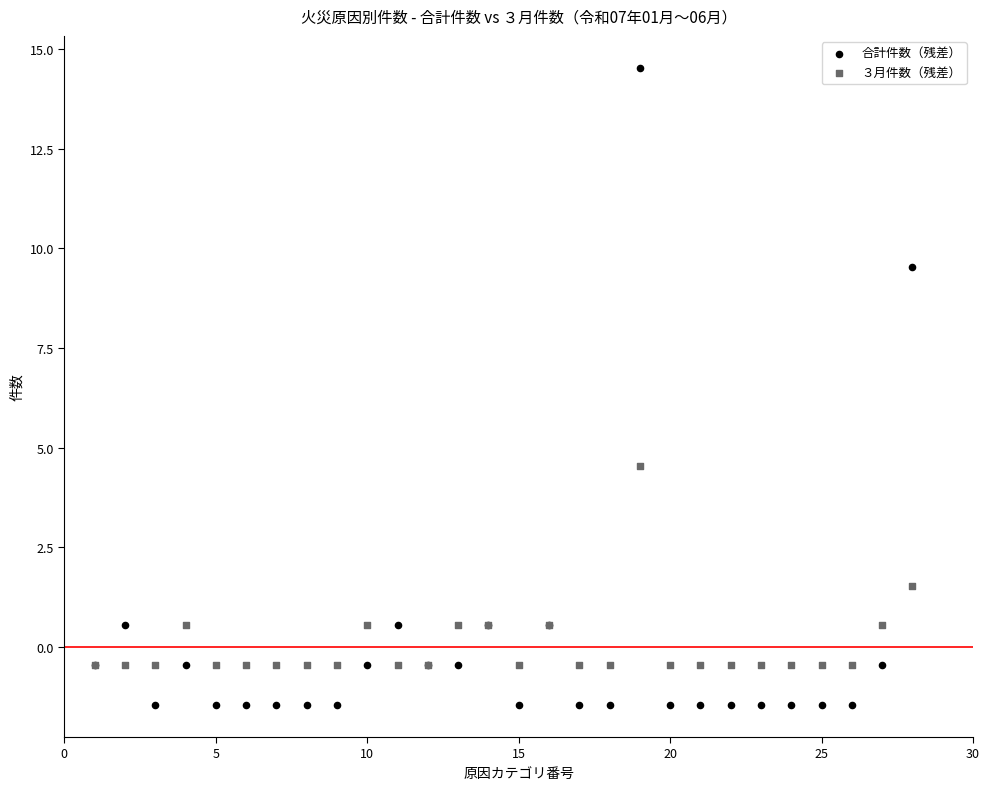

Which series contains the highest Y value?

合計件数（残差）